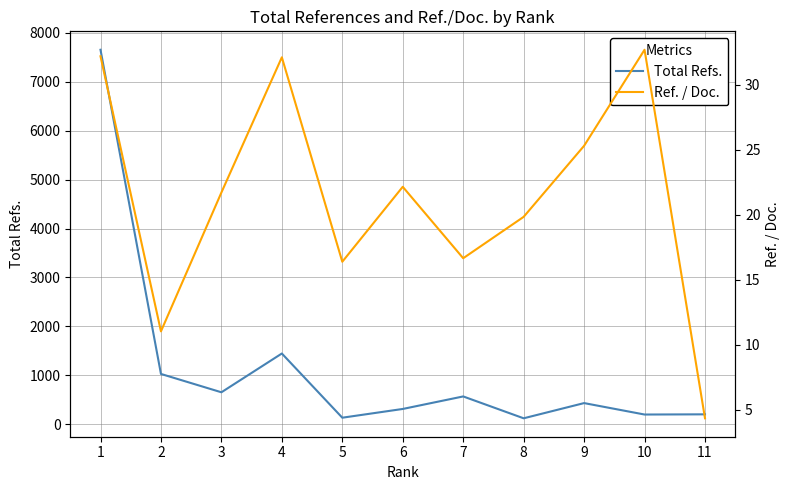

What is the total value across all series at 6?

332.1